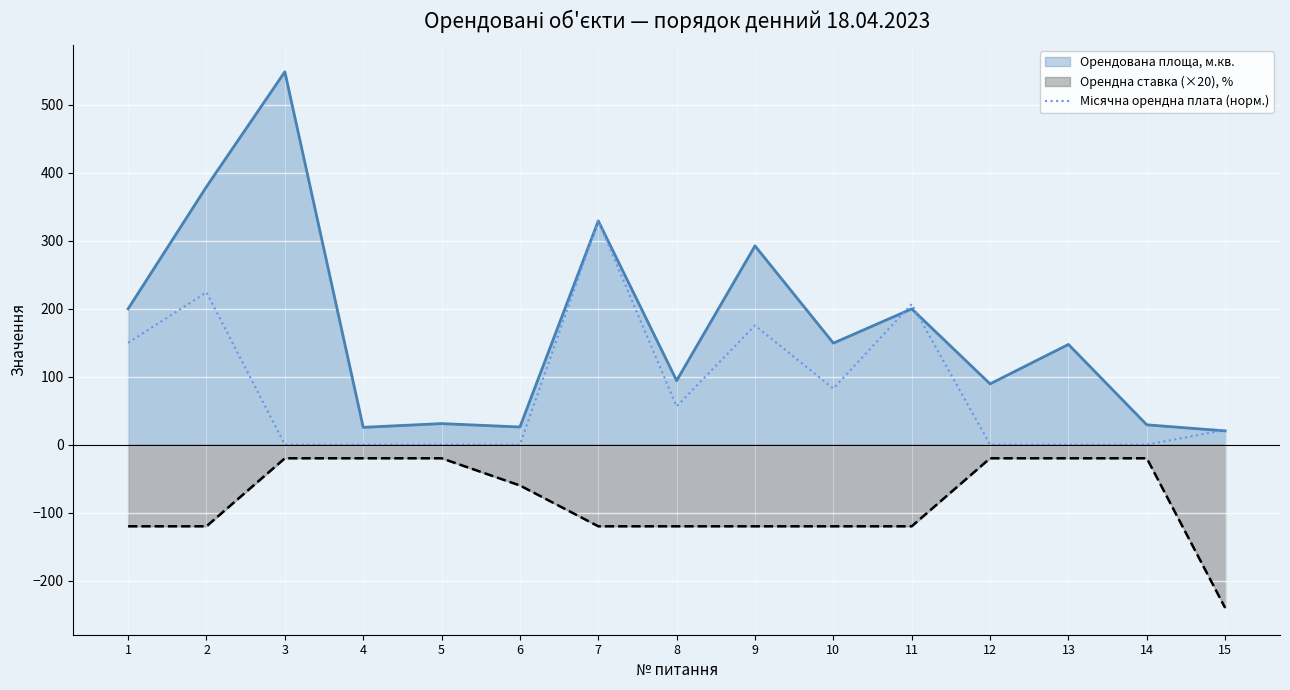

Is it true that the value at 9 is 96.4?

False